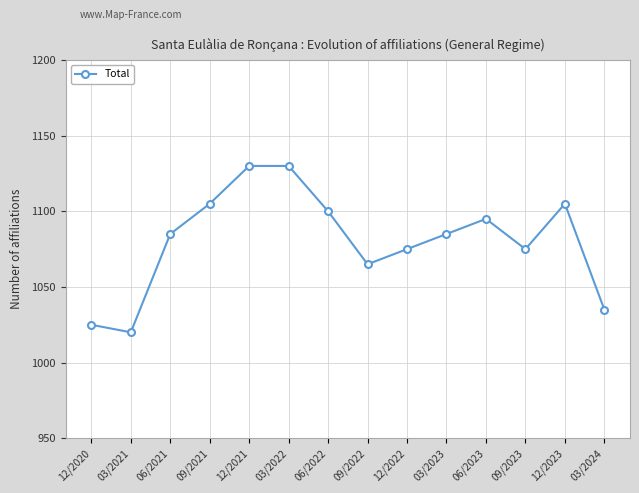

What position from the left is 12/2020?

1